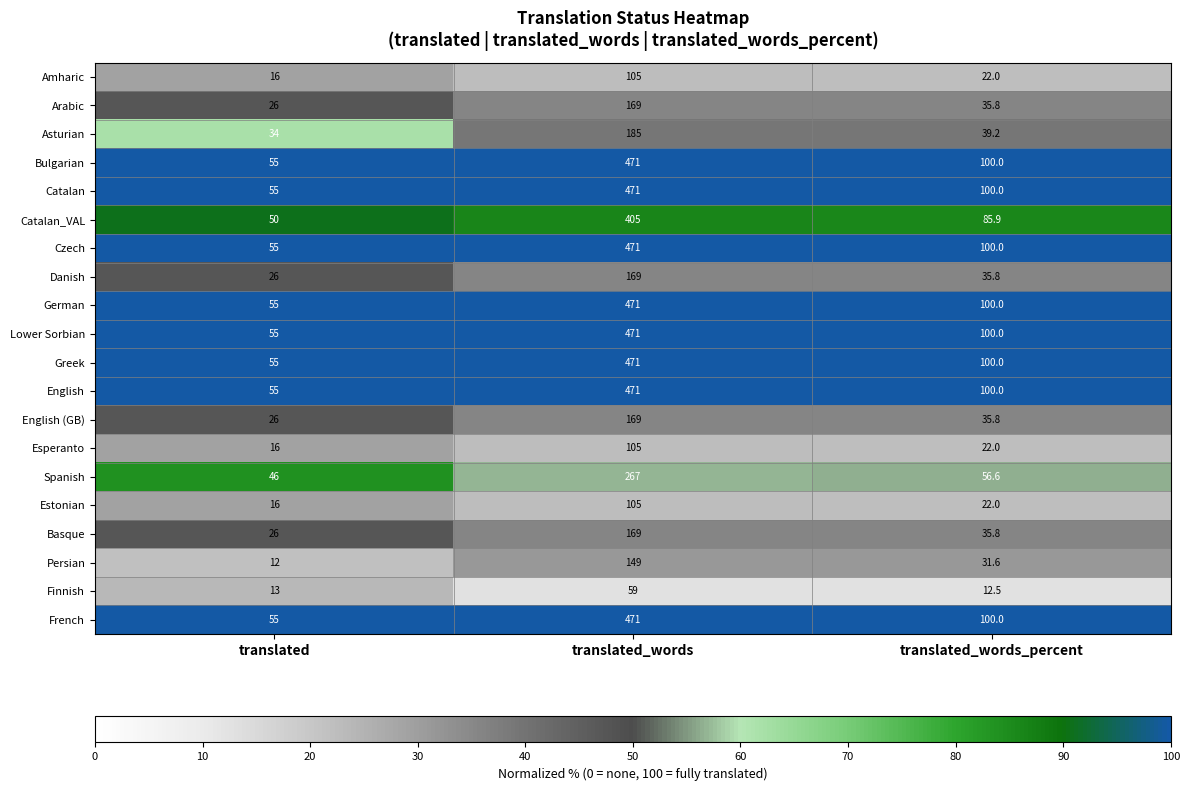

The German series shows 100.0 at translated_words_percent. True or false?

True